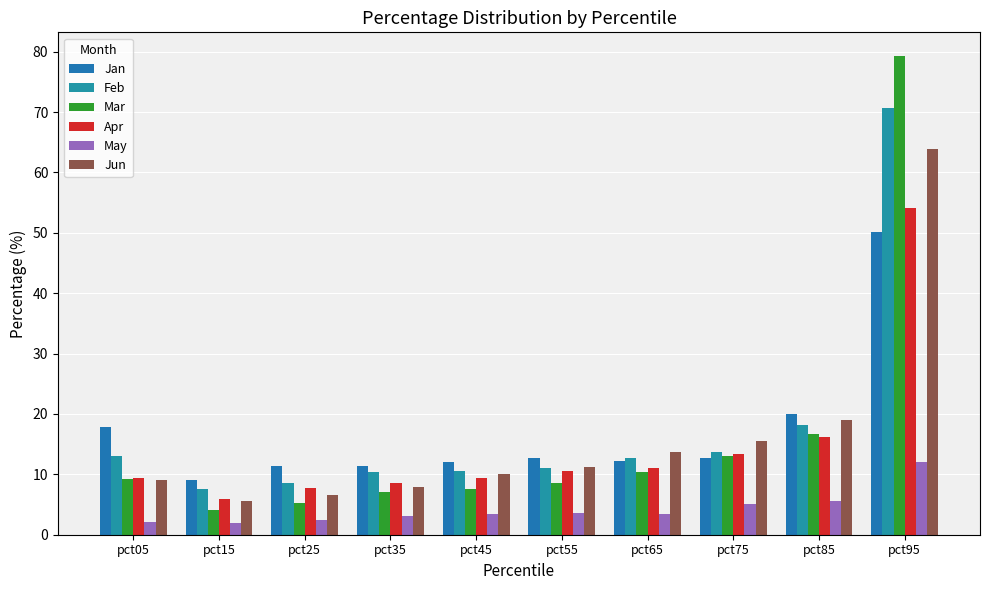

At which label is Mar closest to 41?

pct85